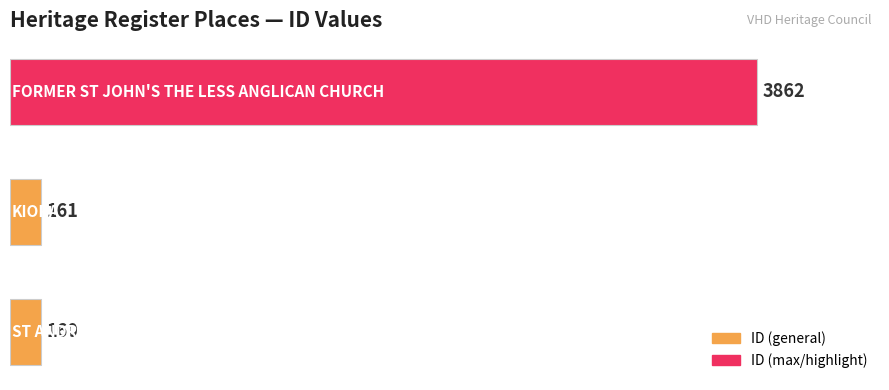

What is the minimum value shown in the chart?

160